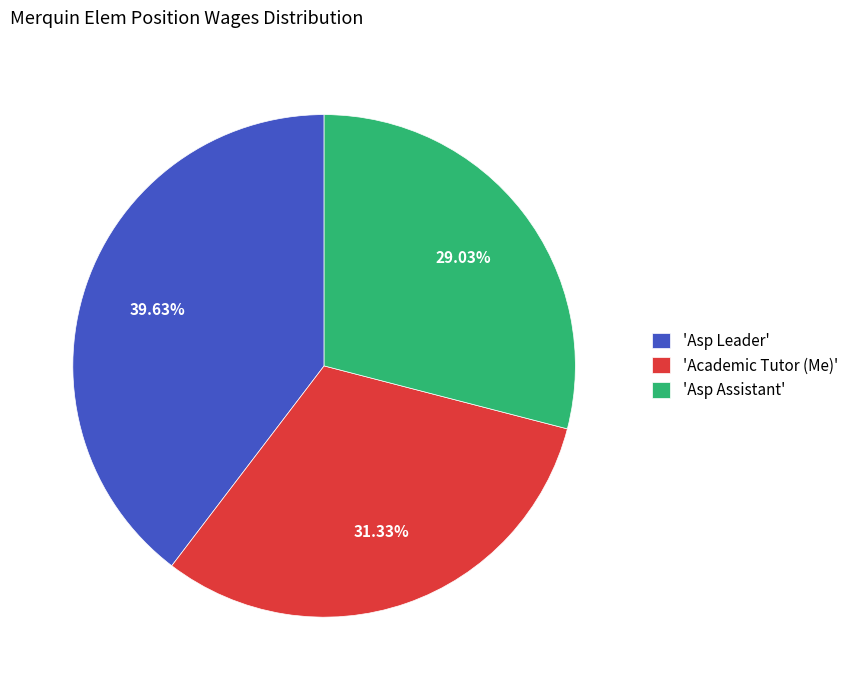

Do 'Asp Assistant' and 'Asp Leader' together represent more than half of the pie?

Yes